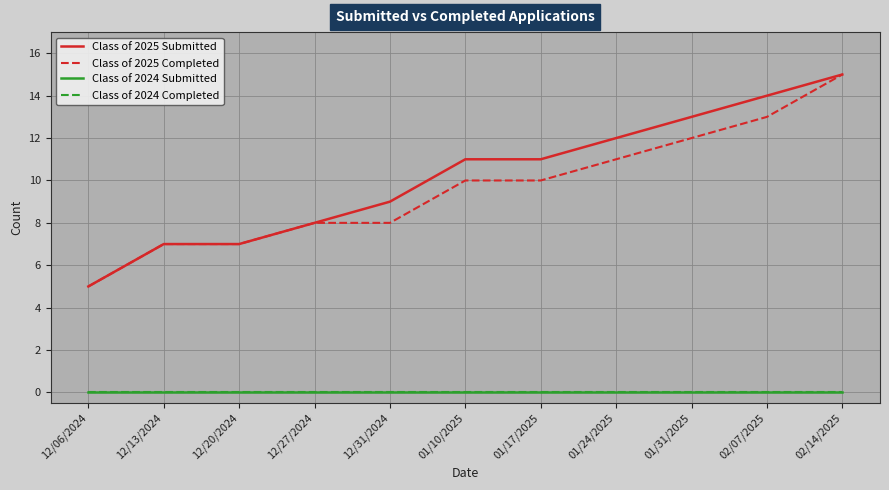

Reading left to right, list all the values displayed in this chart.

Class of 2025 Submitted: 5	7	7	8	9	11	11	12	13	14	15
Class of 2025 Completed: 5	7	7	8	8	10	10	11	12	13	15
Class of 2024 Submitted: 0	0	0	0	0	0	0	0	0	0	0
Class of 2024 Completed: 0	0	0	0	0	0	0	0	0	0	0